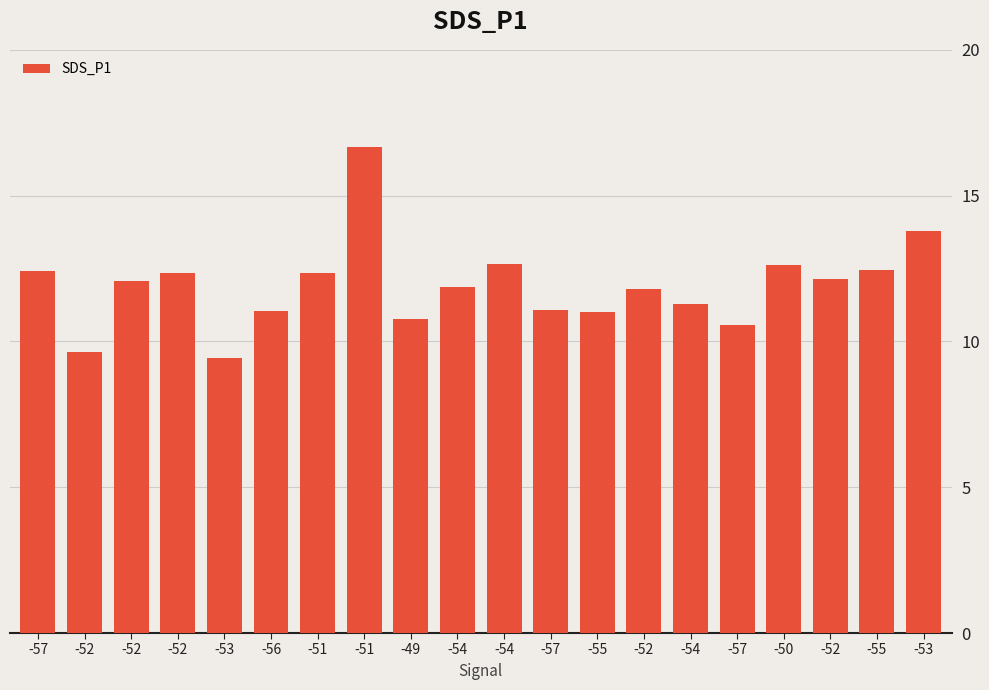

Count the number of data series in this chart.

1